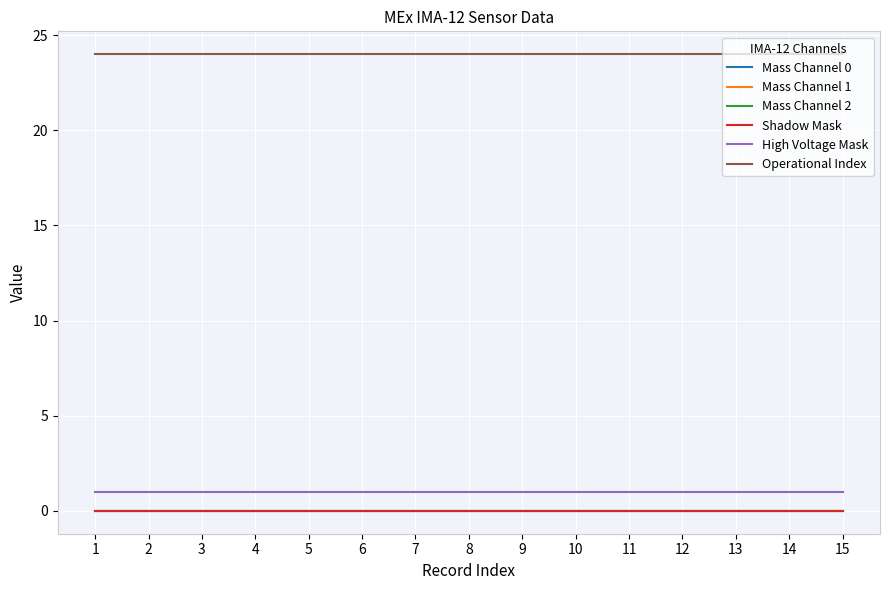

Does the chart display data point markers on the line(s)?

No